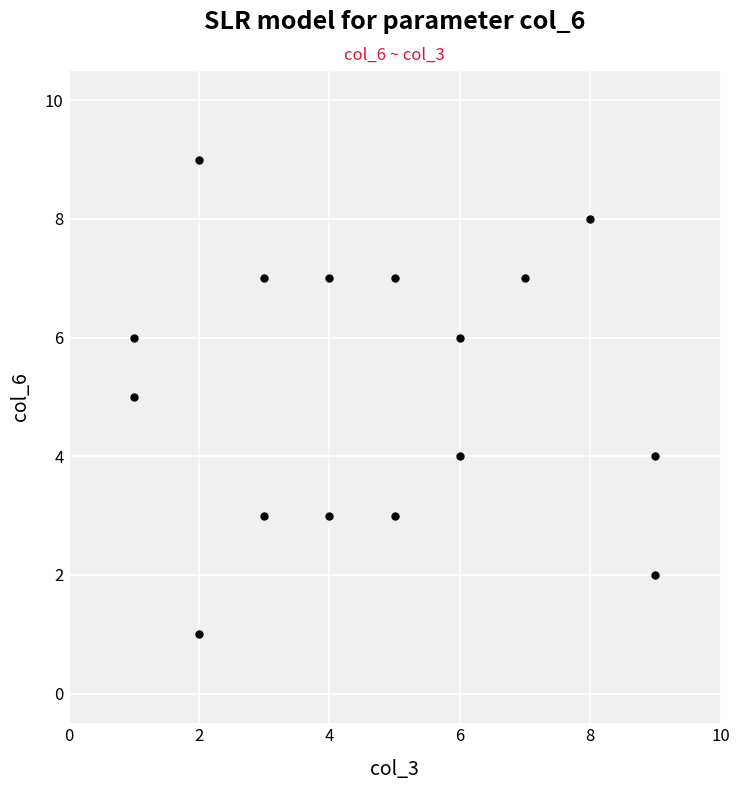

What is the range of X values (max minus min)?

8